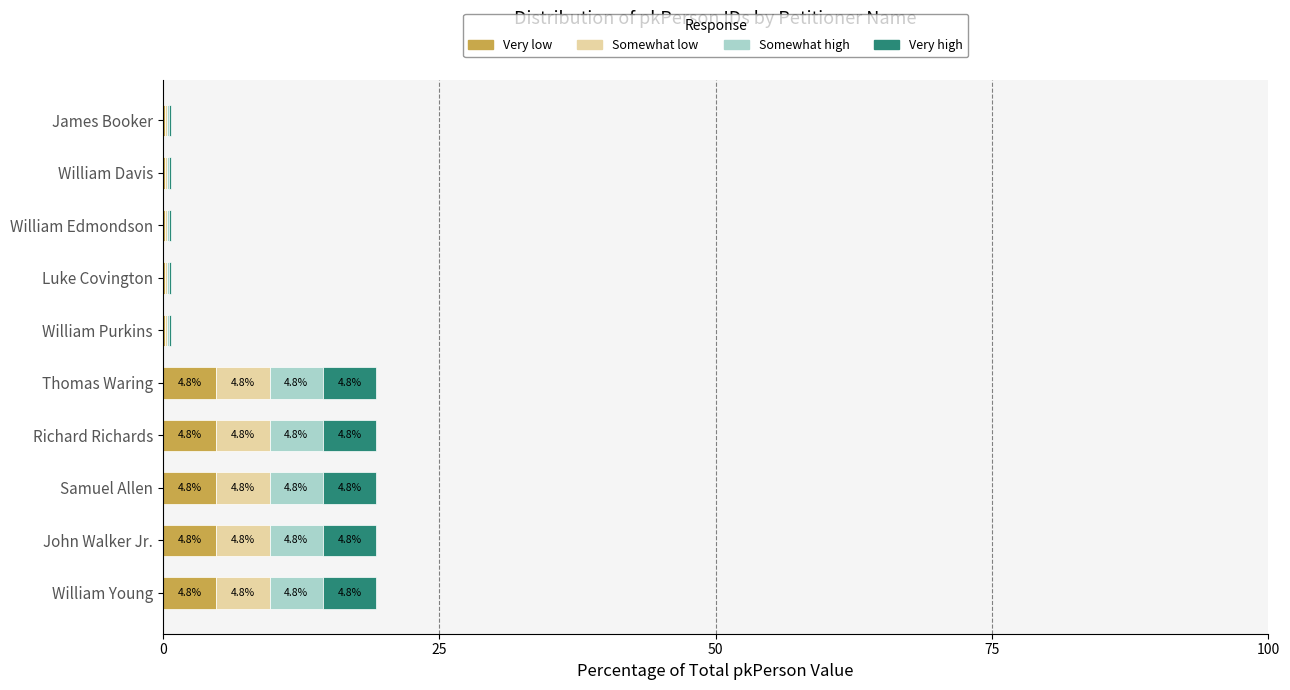

What is the highest value of the Very low series?

4.8